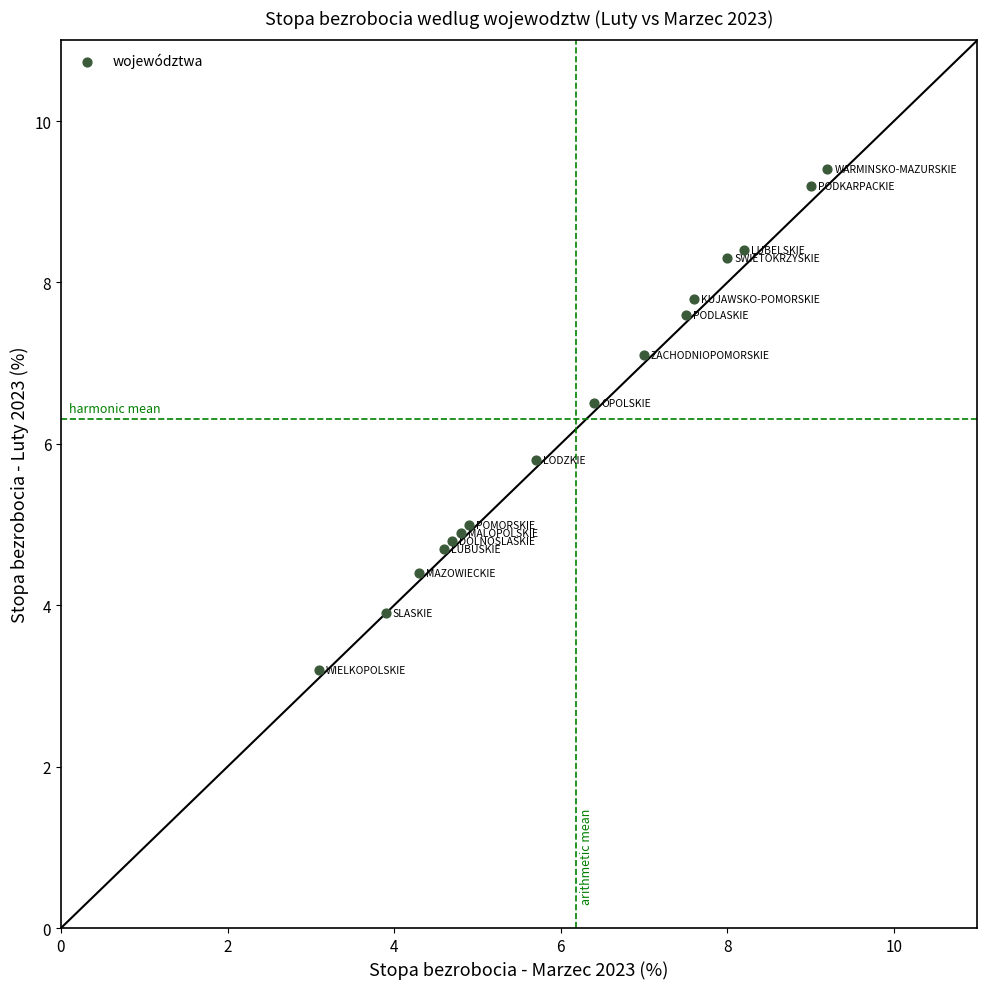

What Y value in the scatter plot is closest to 6?

5.8